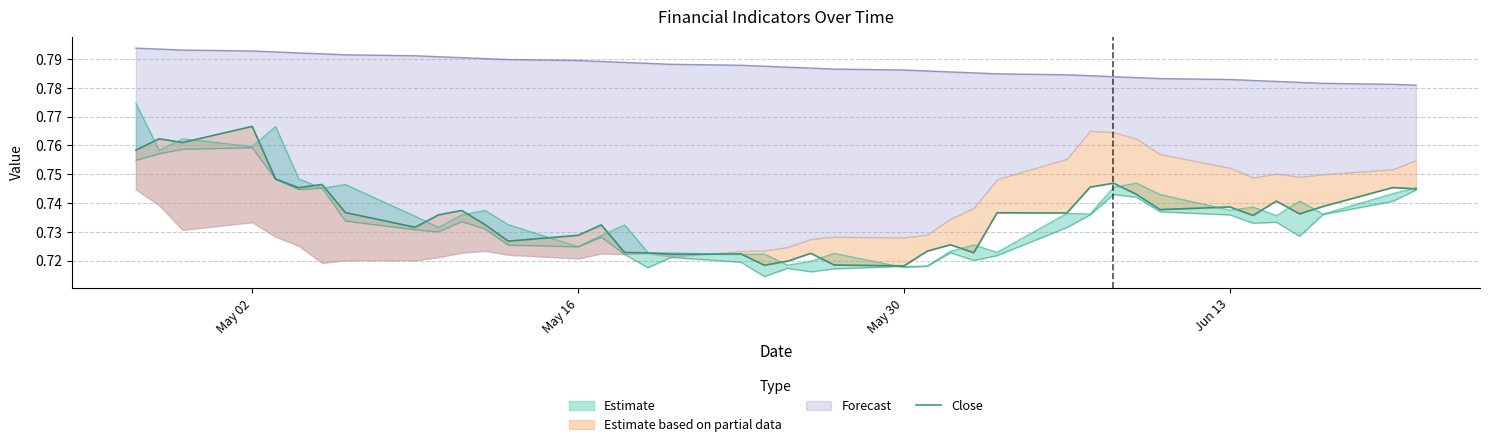

Reading left to right, extract all data points from this chart.

0.8	0.8	0.8	0.8	0.7	0.7	0.7	0.7	0.7	0.7	0.7	0.7	0.7	0.7	0.7	0.7	0.7	0.7	0.7	0.7	0.7	0.7	0.7	0.7	0.7	0.7	0.7	0.7	0.7	0.7	0.7	0.7	0.7	0.7	0.7	0.7	0.7	0.7	0.7	0.7